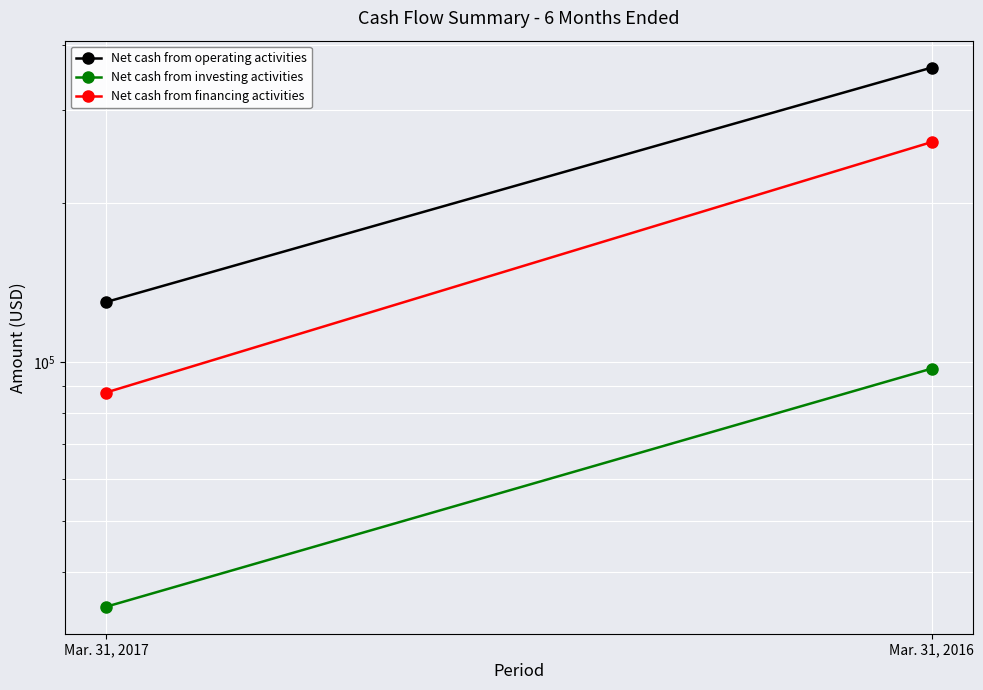

Rank the series by their maximum value, from lowest to highest.

Net cash from investing activities, Net cash from financing activities, Net cash from operating activities